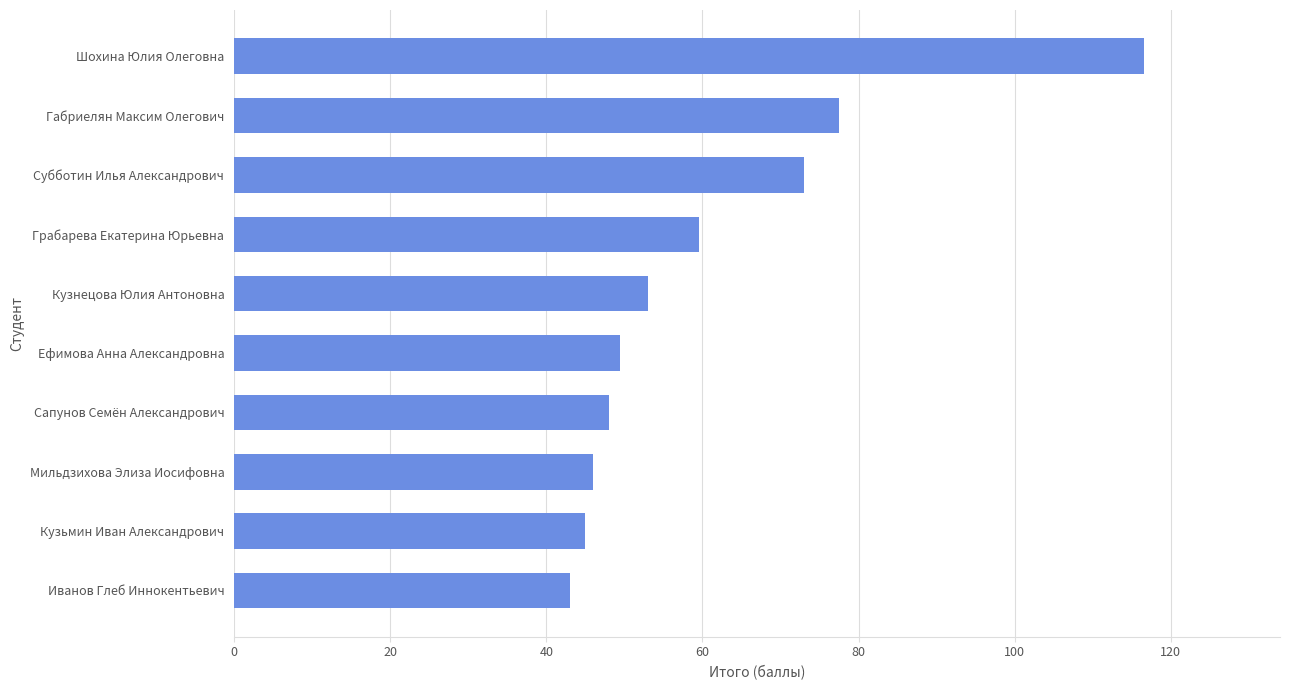

Between Сапунов Семён Александрович and Субботин Илья Александрович, which is larger?

Субботин Илья Александрович